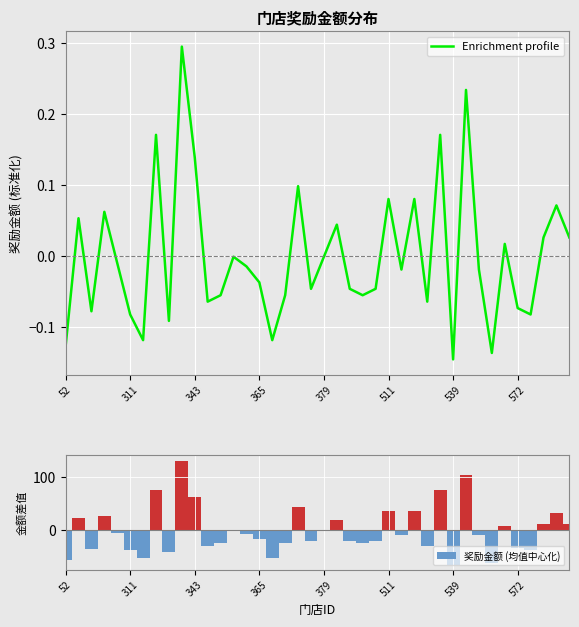

What is the maximum value shown in the chart?

130.8